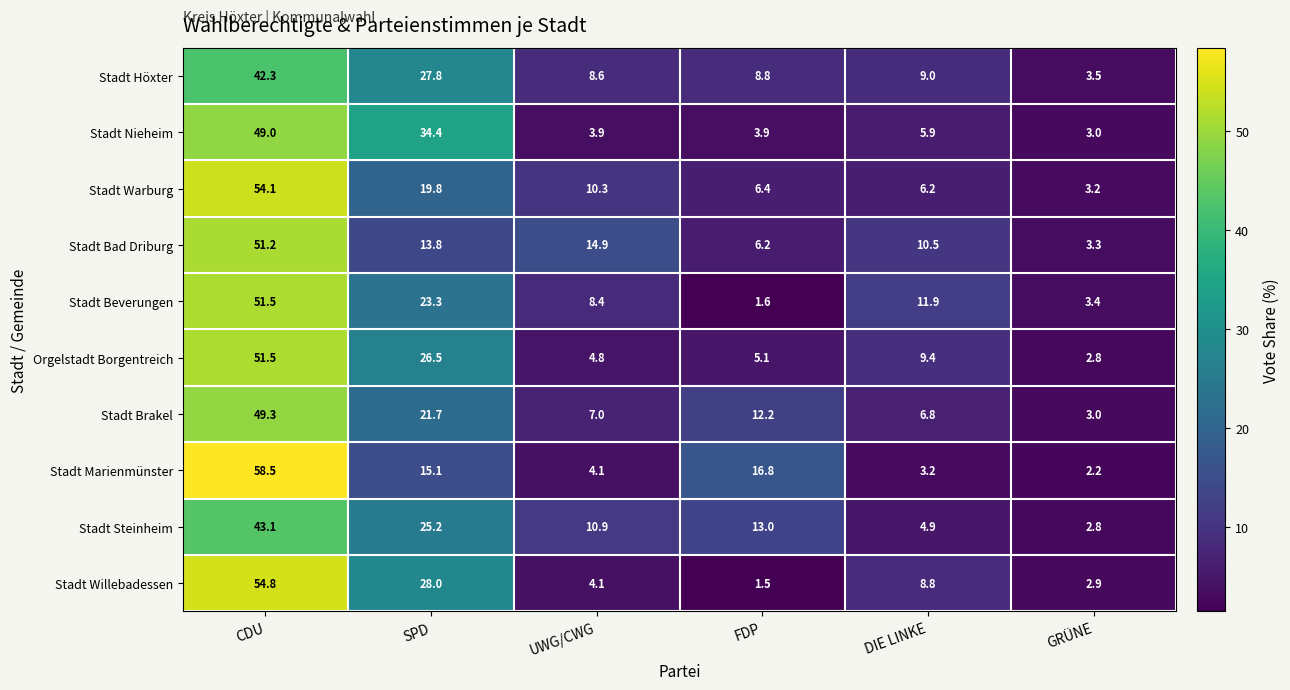

Which category has the highest value across all series?

CDU